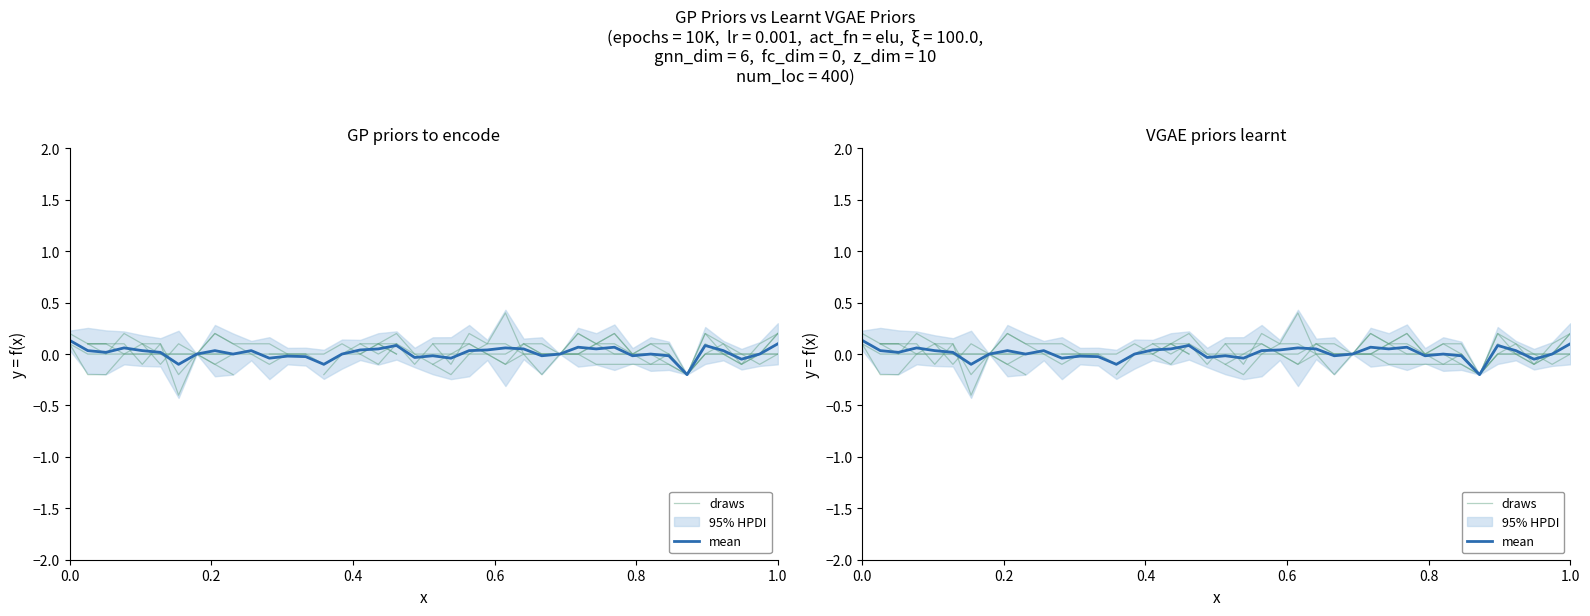

True or false: mean has a value of -0.0 at 20.

False